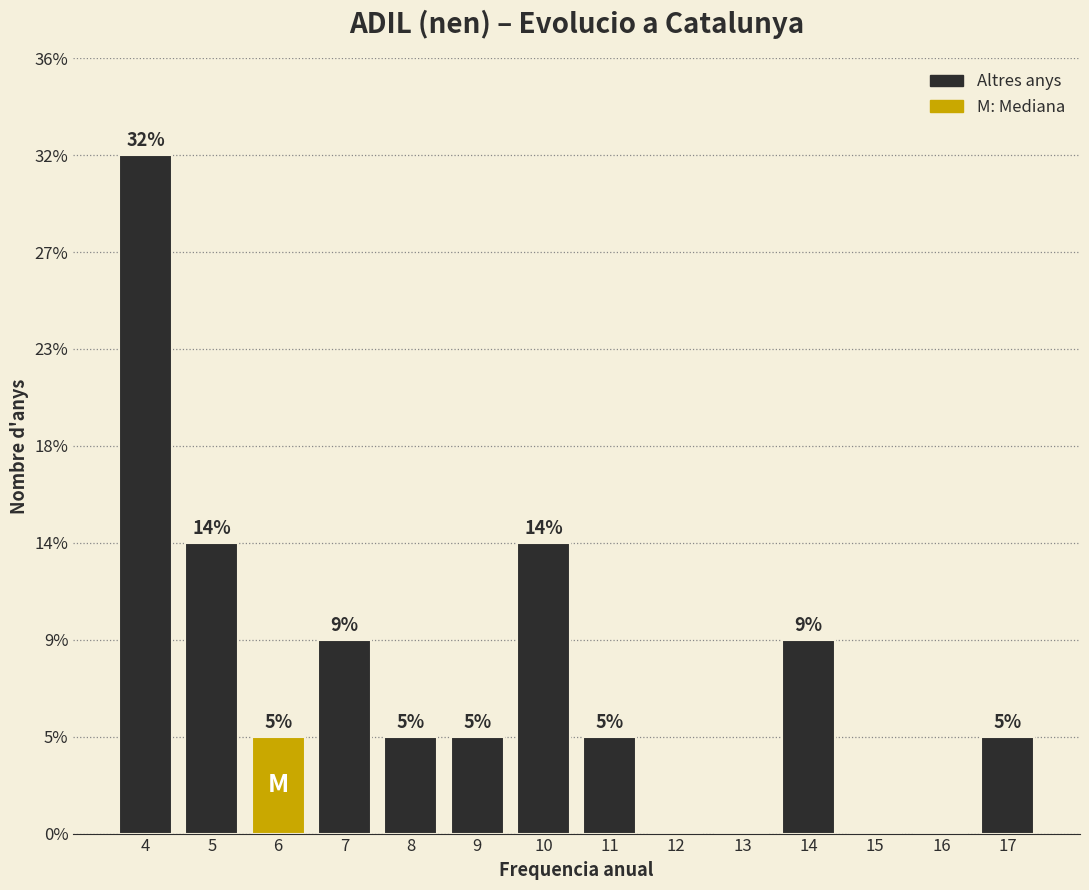

Are the bars horizontal?

No